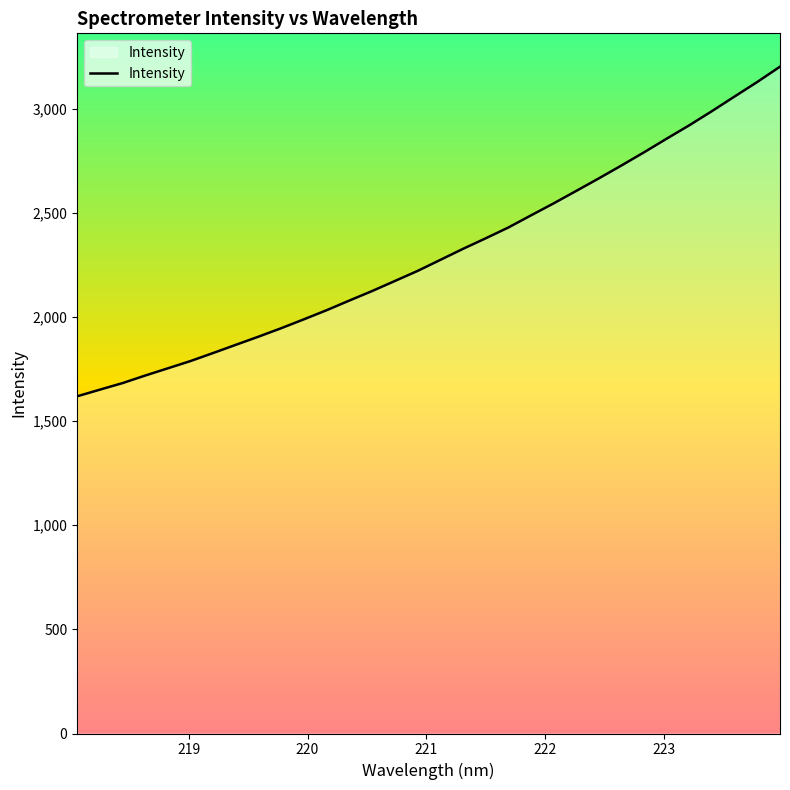

What is the greatest value displayed?

3201.4